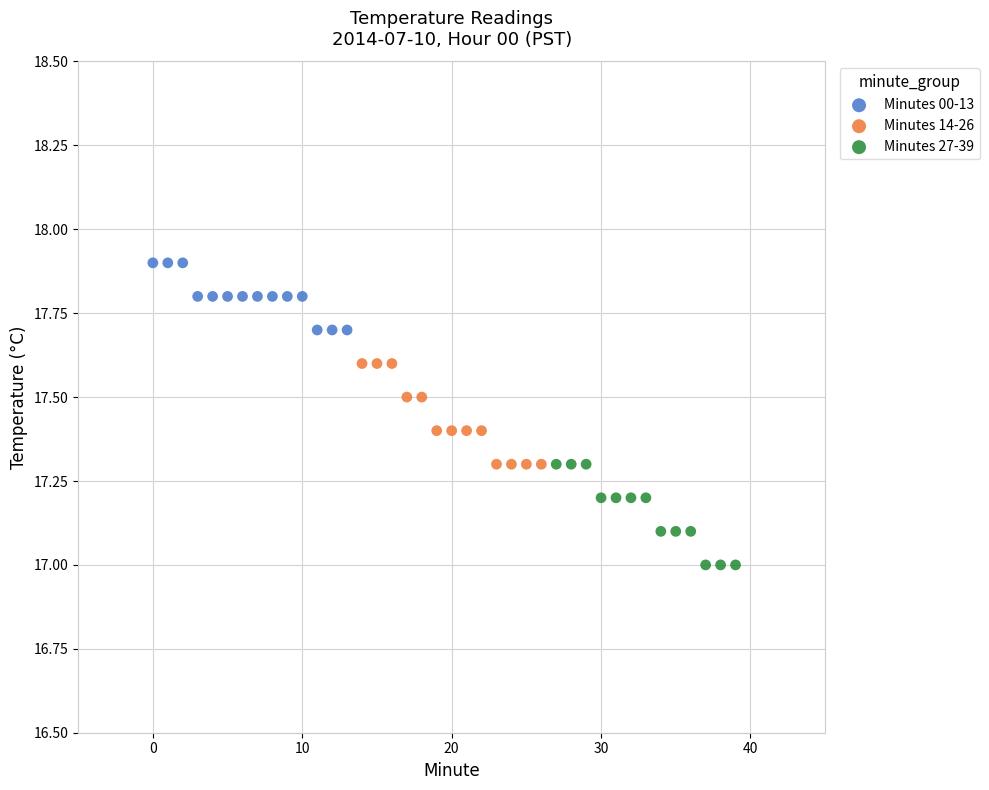

Which series contains the highest Y value?

Minutes 00-13